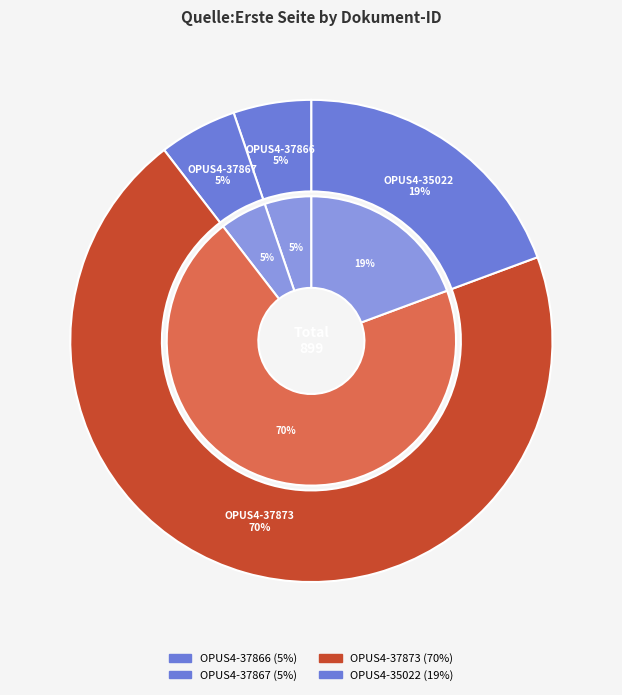

To the nearest percent, what percentage of the pie is OPUS4-37867?

5%